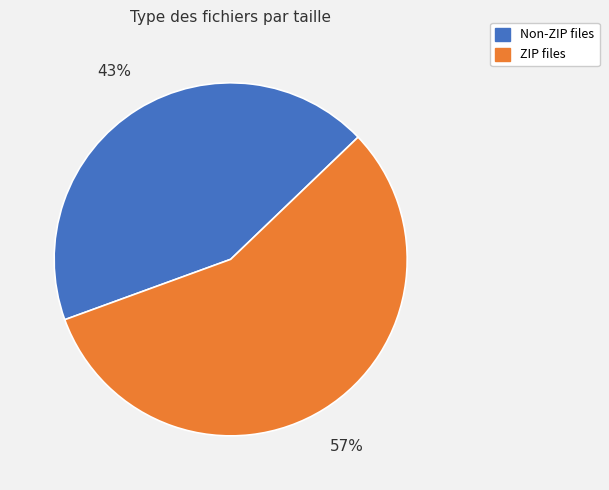

To the nearest percent, what is the average slice percentage?

50%